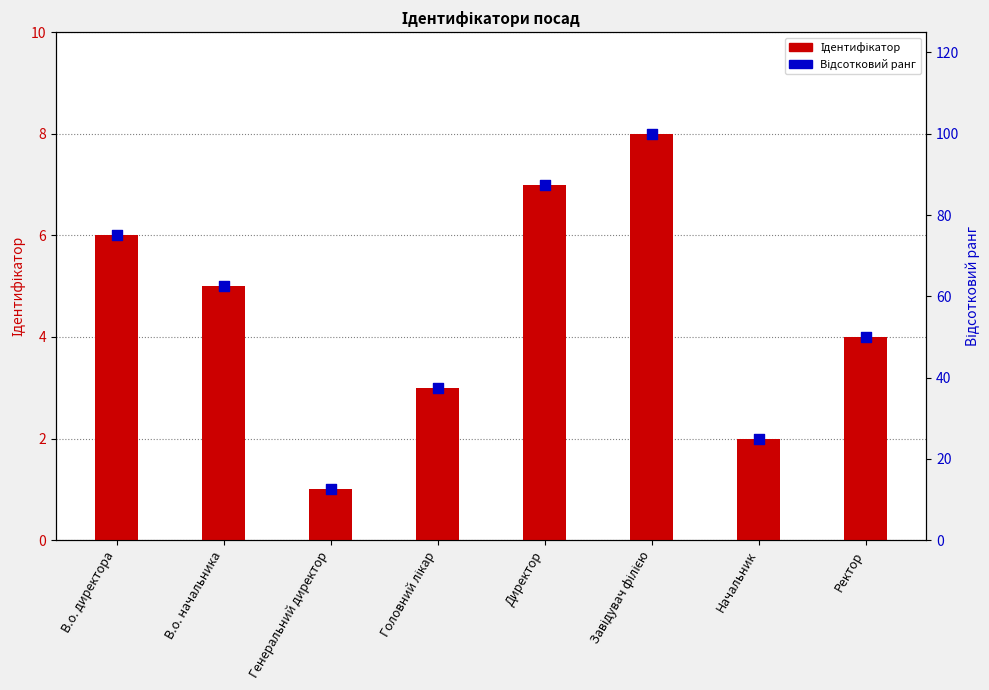

Which series has the largest total across all categories?

Відсотковий ранг